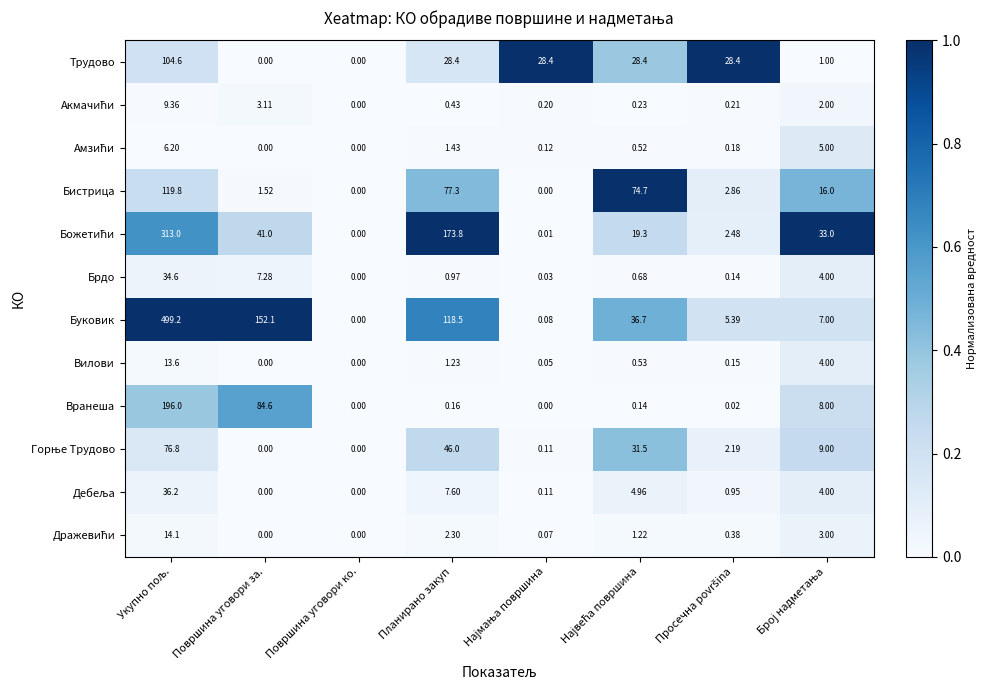

Which series has the largest total across all categories?

Буковик